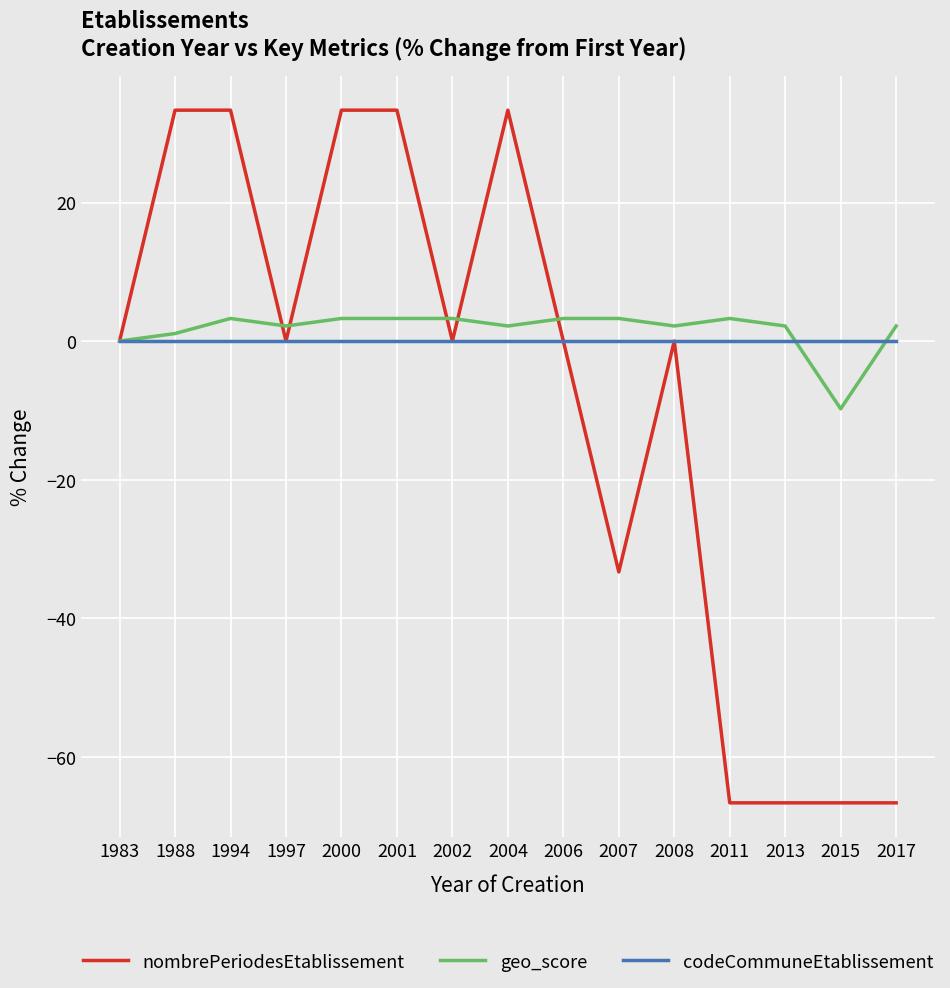

At which category does nombrePeriodesEtablissement reach its first local valley?

1997